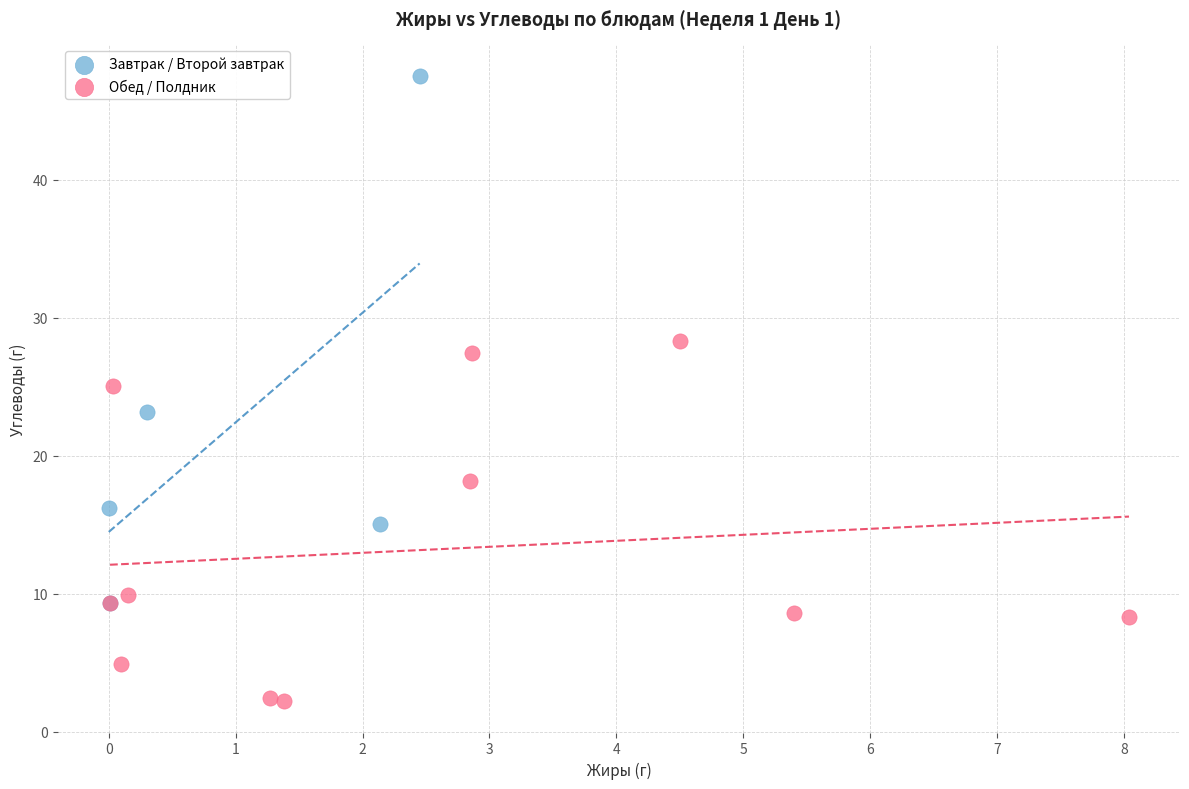

Which series contains the highest Y value?

Завтрак / Второй завтрак